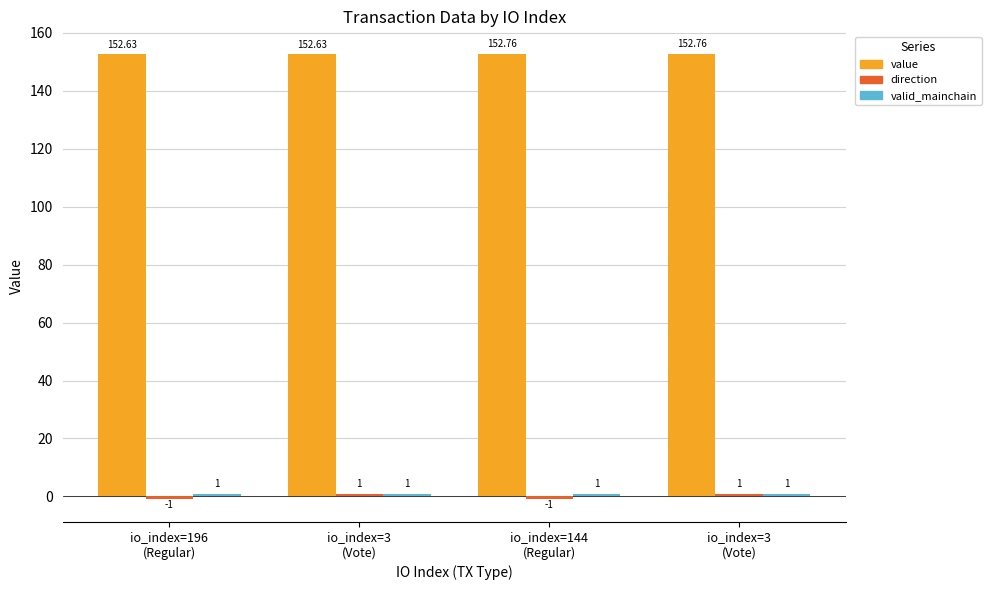

Reading right to left, extract all data points from this chart.

value: io_index=3
(Vote)=152.8	io_index=144
(Regular)=152.8	io_index=3
(Vote)=152.6	io_index=196
(Regular)=152.6
direction: io_index=3
(Vote)=1.0	io_index=144
(Regular)=-1.0	io_index=3
(Vote)=1.0	io_index=196
(Regular)=-1.0
valid_mainchain: io_index=3
(Vote)=1.0	io_index=144
(Regular)=1.0	io_index=3
(Vote)=1.0	io_index=196
(Regular)=1.0